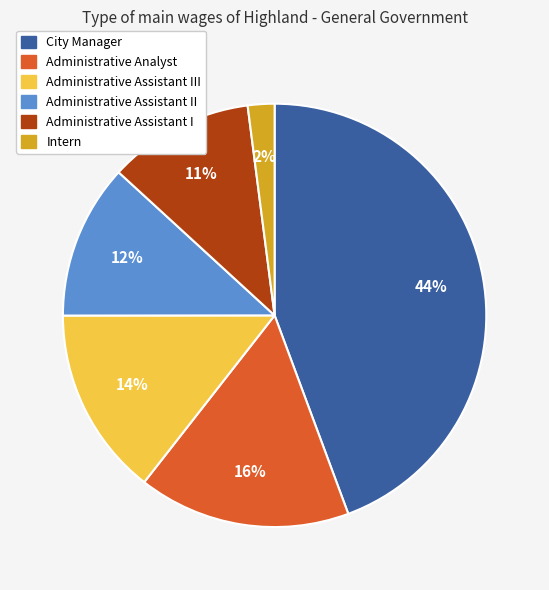

Approximately how many times larger is the value at Administrative Assistant III compared to Administrative Assistant I?

1.3